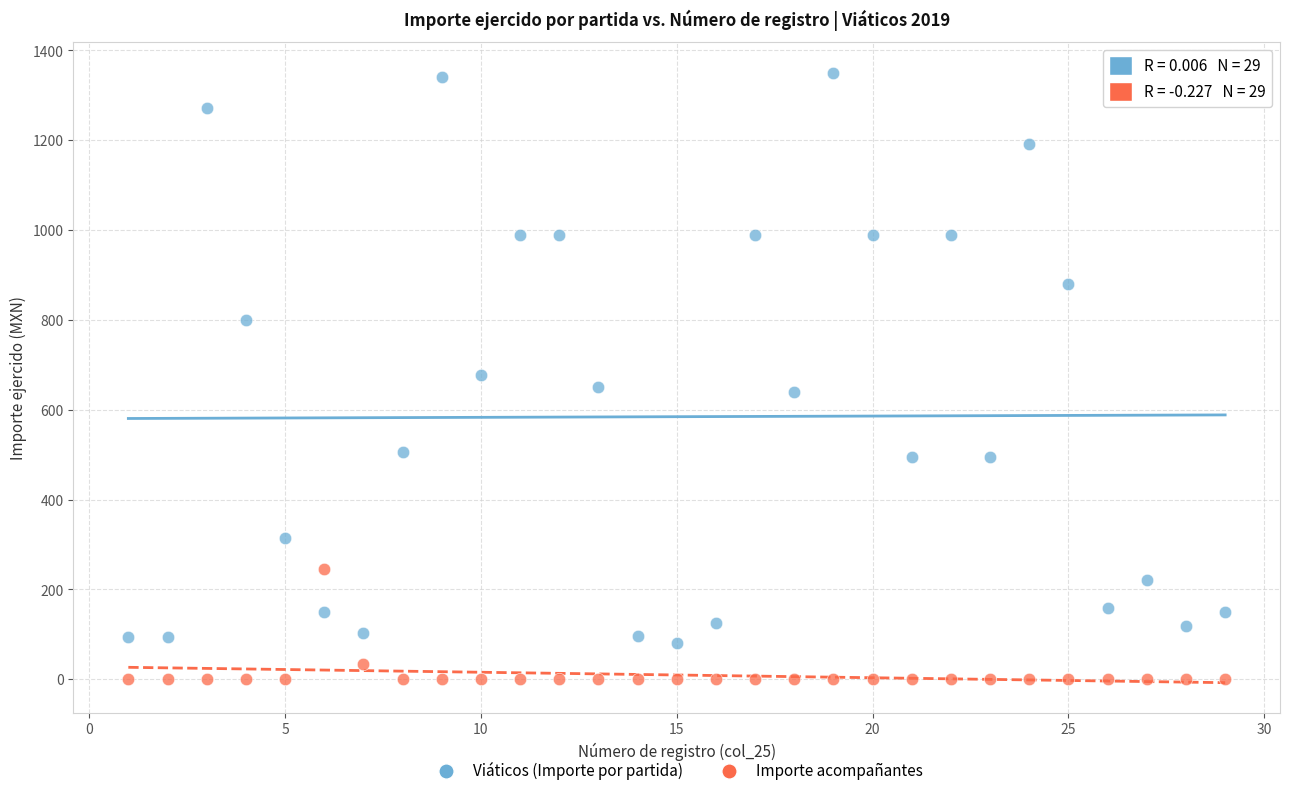

Which series contains the lowest Y value?

Importe acompañantes